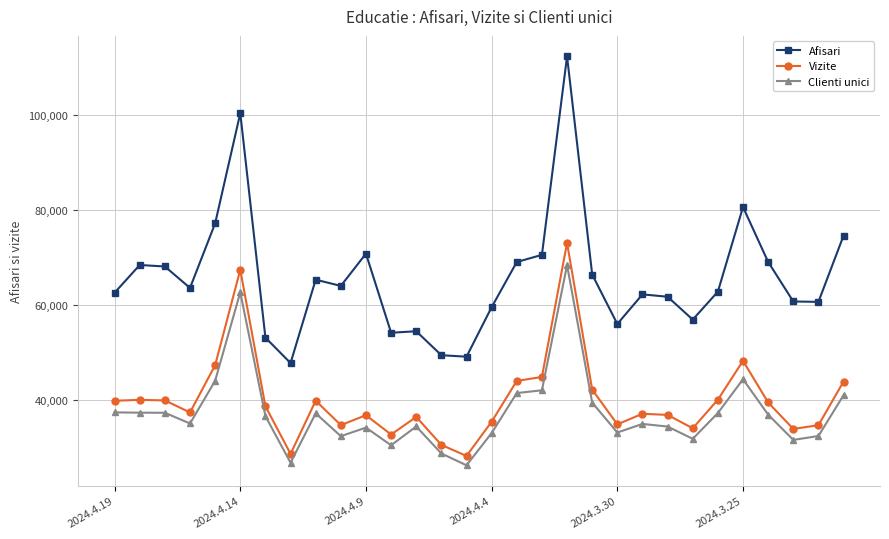

What is the value of the Vizite point at the 15th from the left?

28153